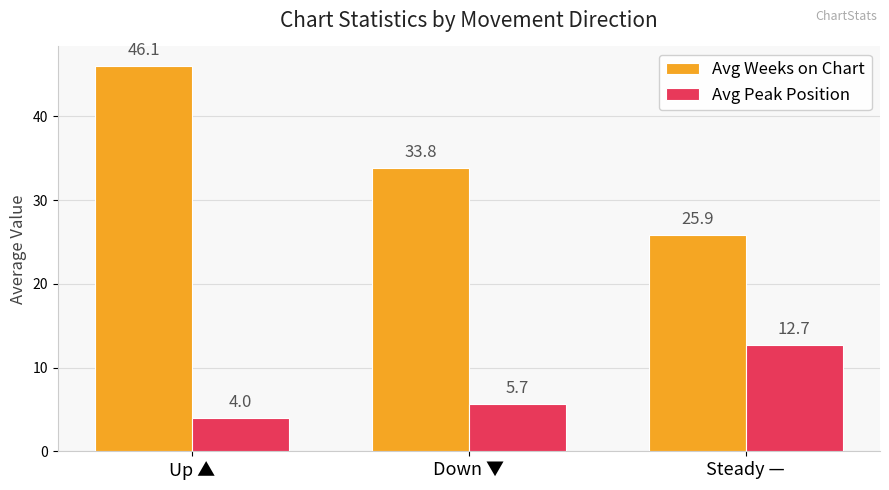

Reading right to left, what are all the values shown in this chart?

Avg Weeks on Chart: 25.9	33.8	46.1
Avg Peak Position: 12.7	5.7	4.0